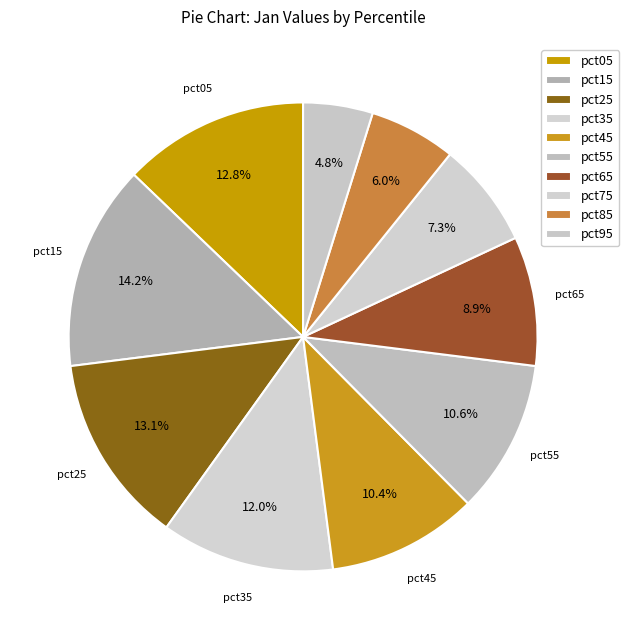

How many segments does this pie chart have?

10